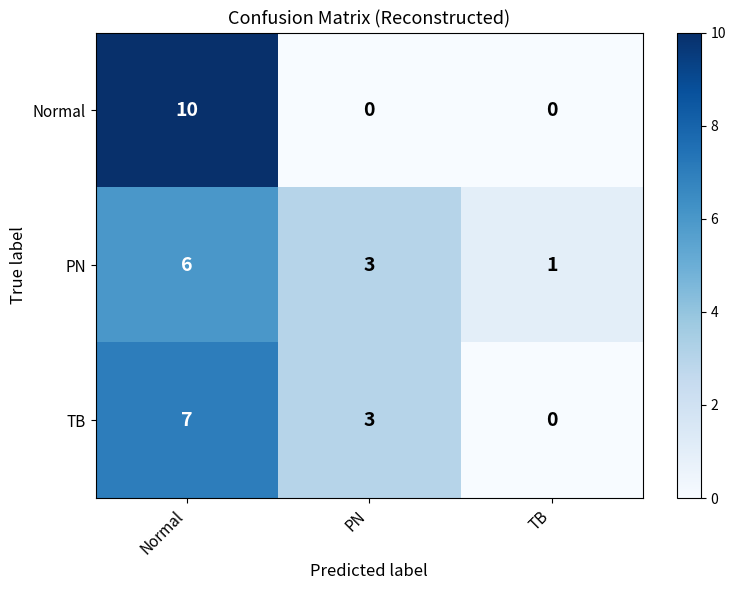

Reading left to right, what are all the values shown in this chart?

Normal: Normal=10	PN=0	TB=0
PN: Normal=6	PN=3	TB=1
TB: Normal=7	PN=3	TB=0